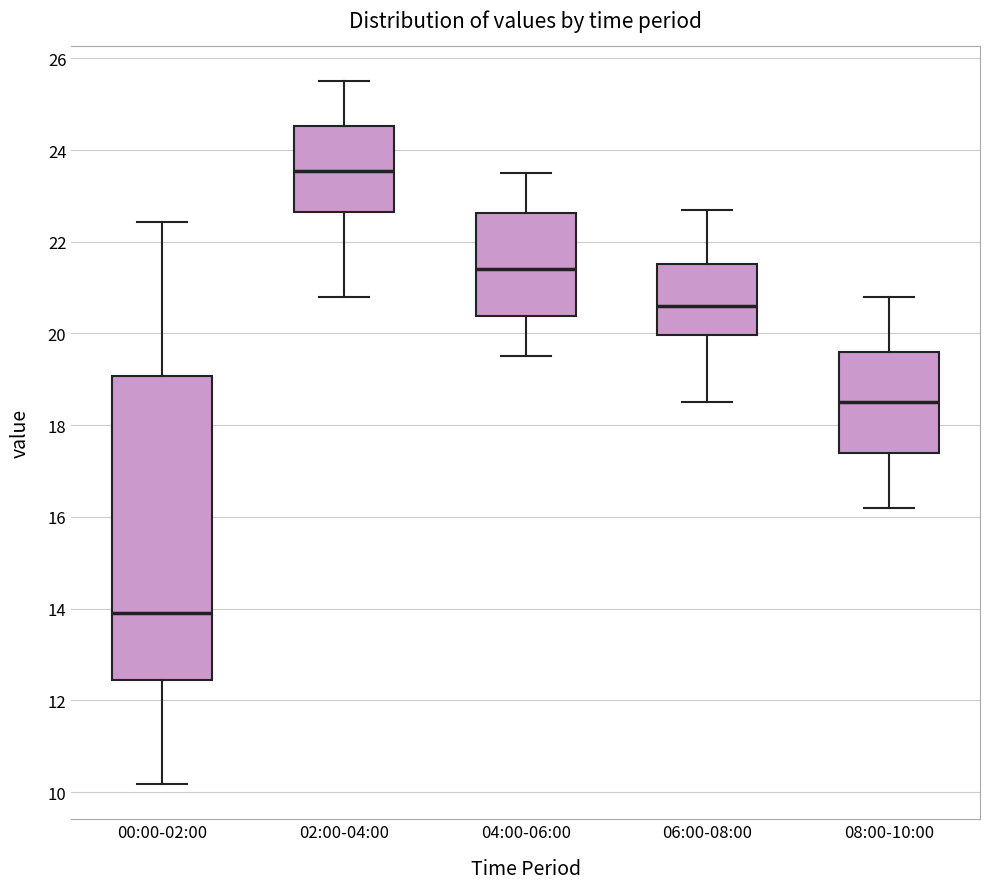

Comparing the boxes themselves (not the whiskers), which one is the tallest?

00:00-02:00